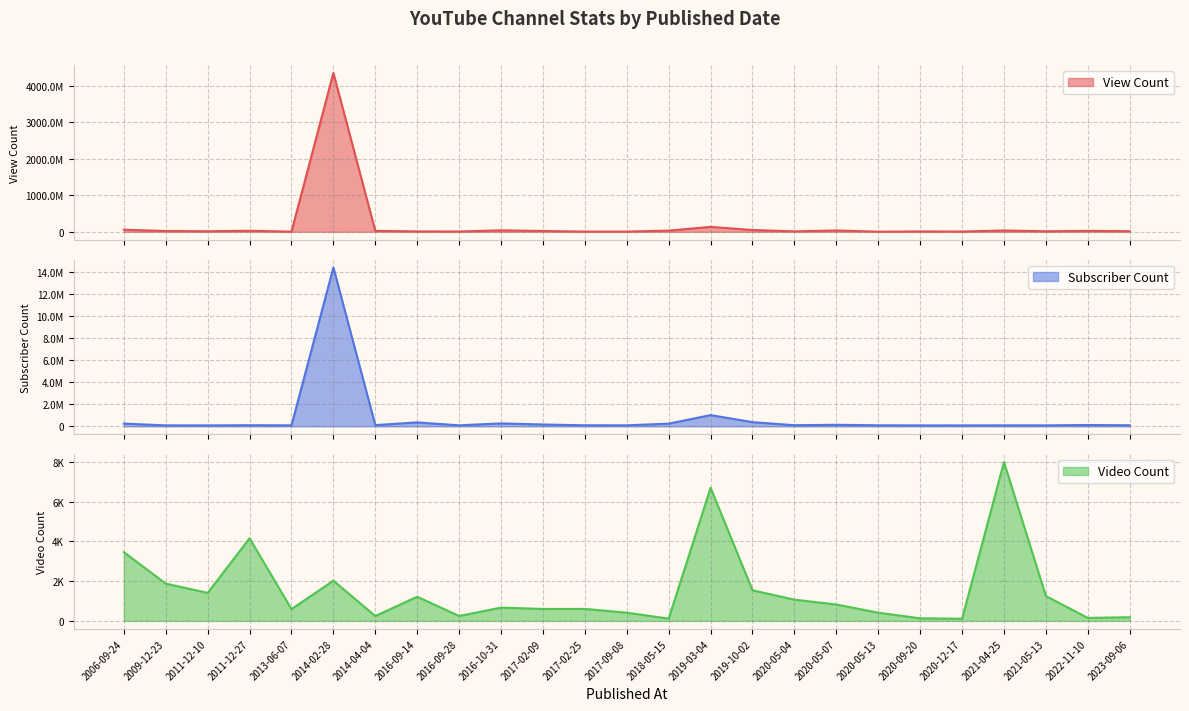

What is the difference between the second highest and minimum values in the View Count series?

131880400